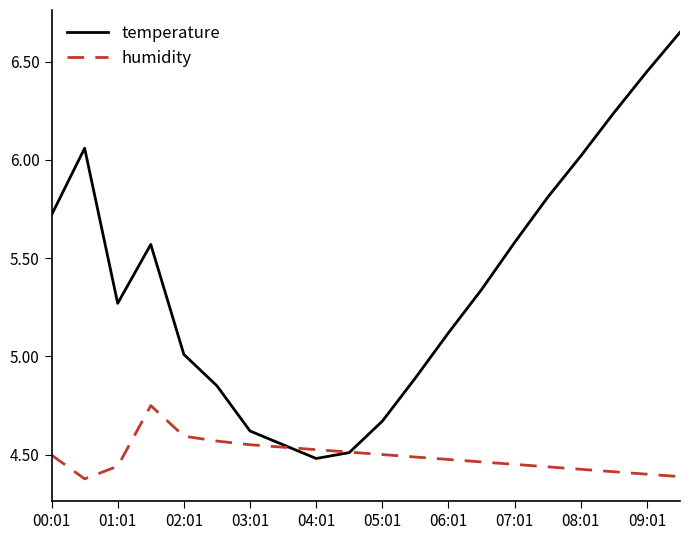

Rank the series by their maximum value, from highest to lowest.

temperature, humidity